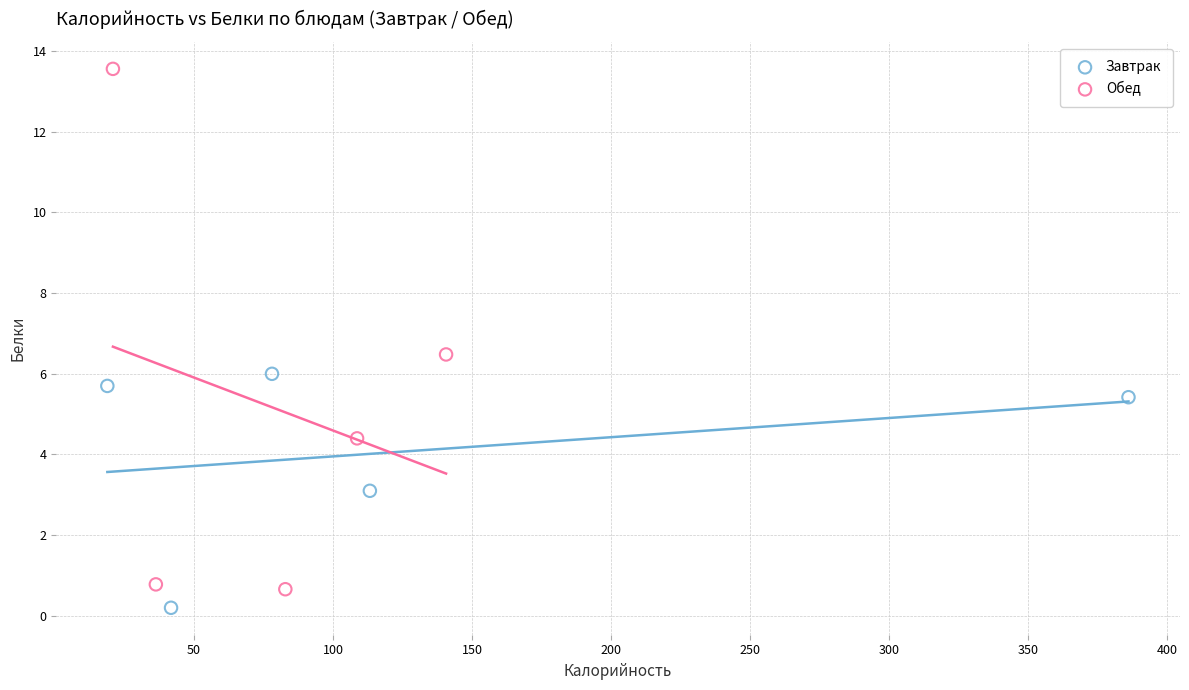

Which series has the largest Y range (max minus min)?

Обед